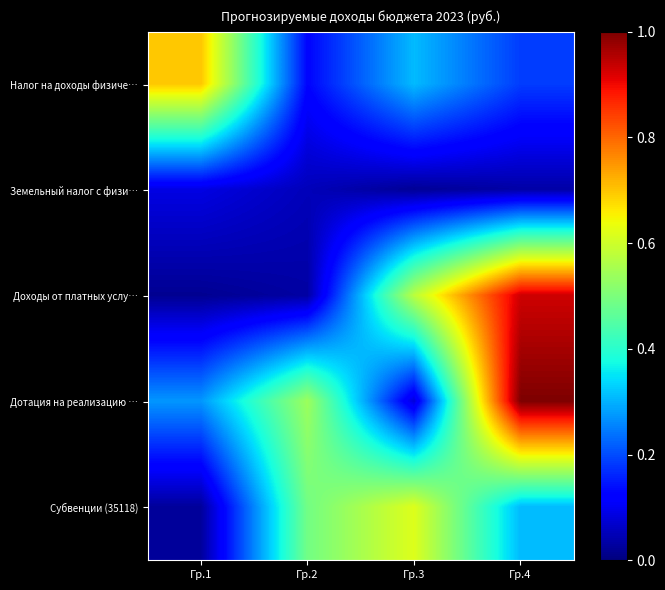

At how many categories does at least one series exceed 0?

4